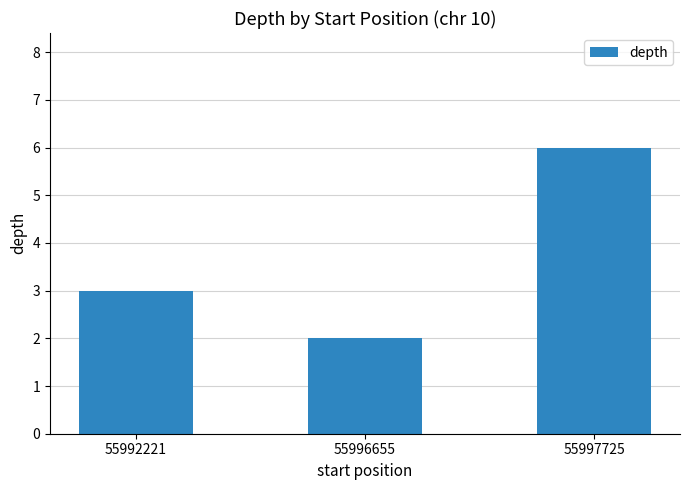

The value at 55997725 is 2. True or false?

False